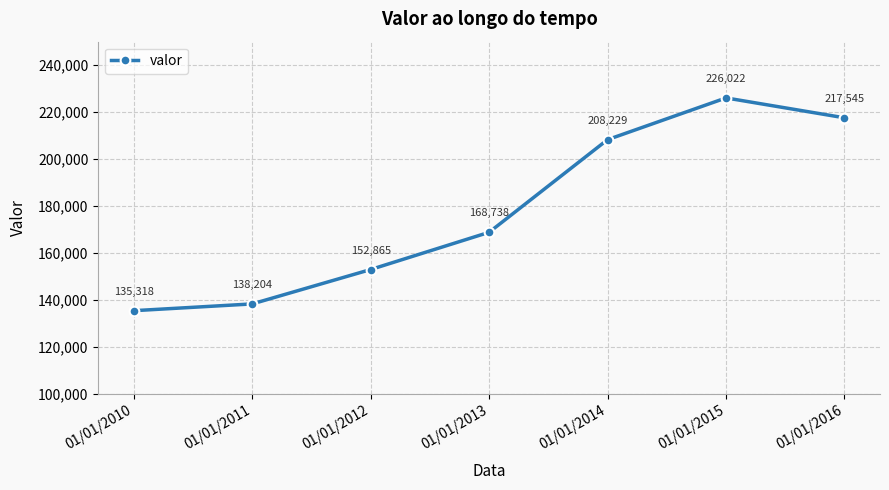

True or false: the data has more than 0 interior local peaks.

True